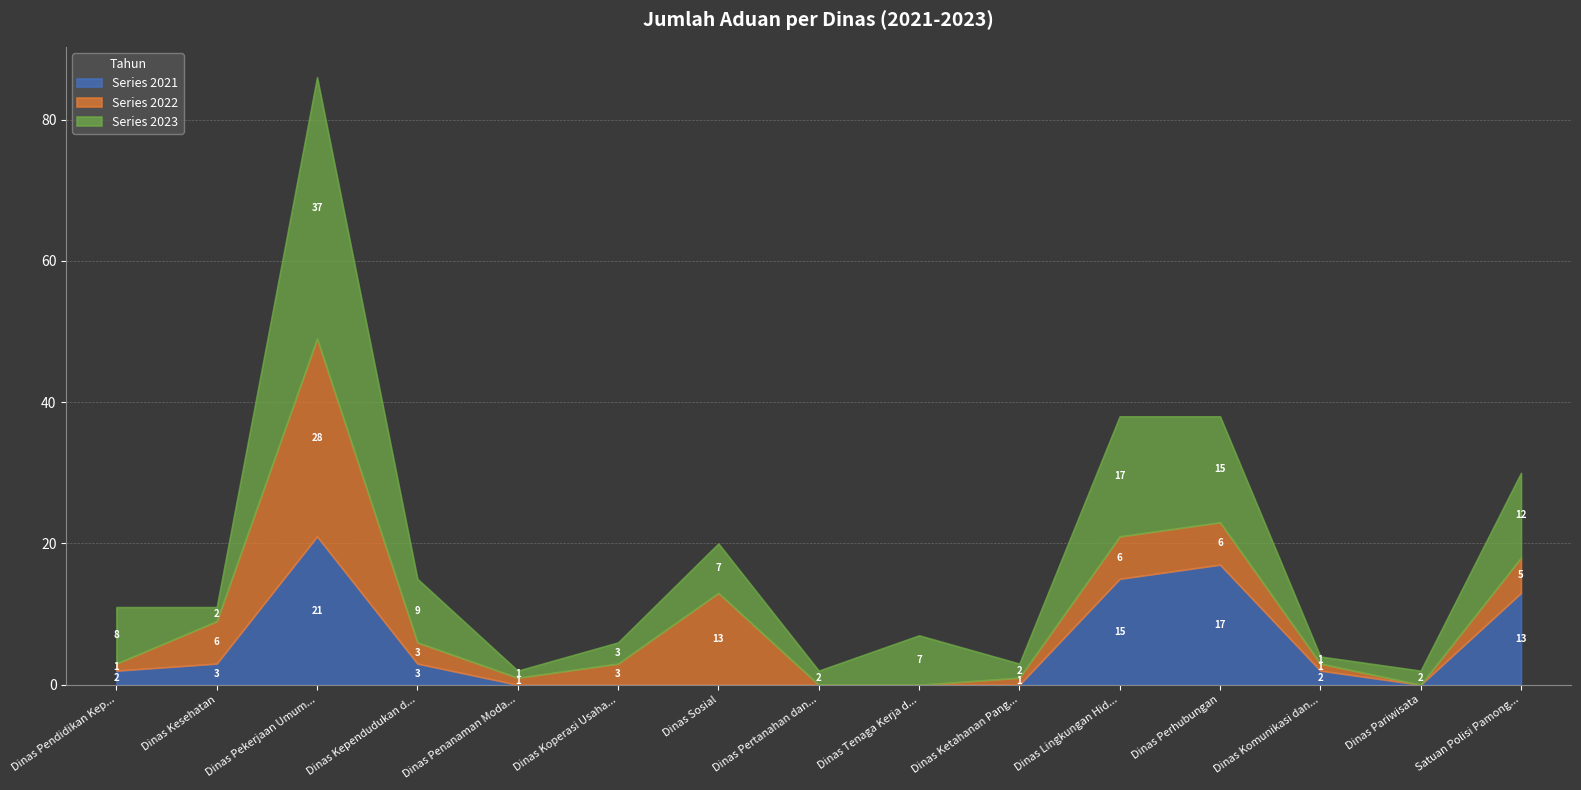

What is the difference between the second highest and second lowest values in the 2021 series?

17